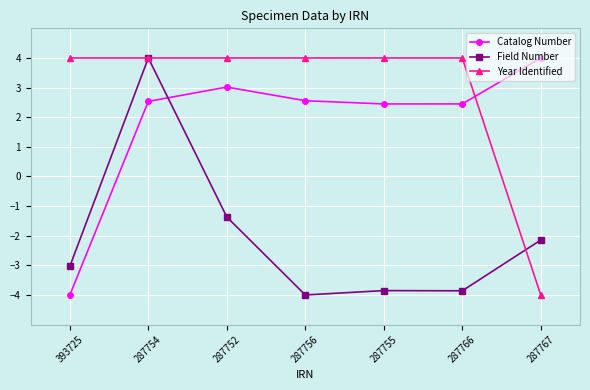

True or false: Year Identified and Field Number intersect in this chart.

True